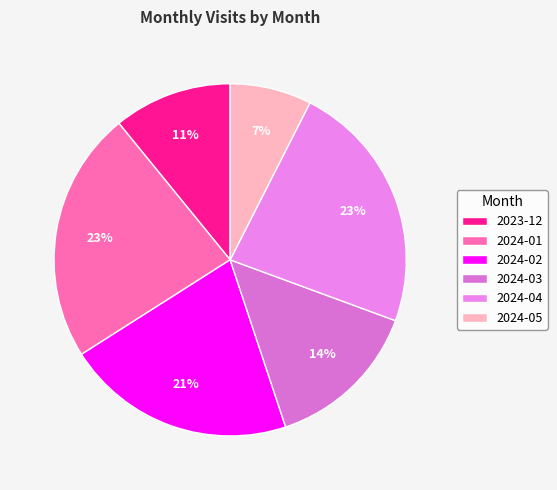

Count the number of slices in the pie.

6